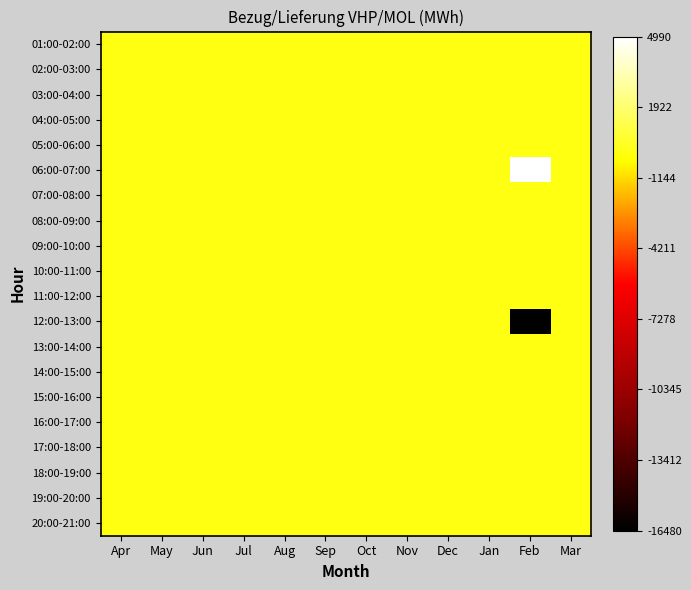

At how many categories does at least one series exceed 208?

1